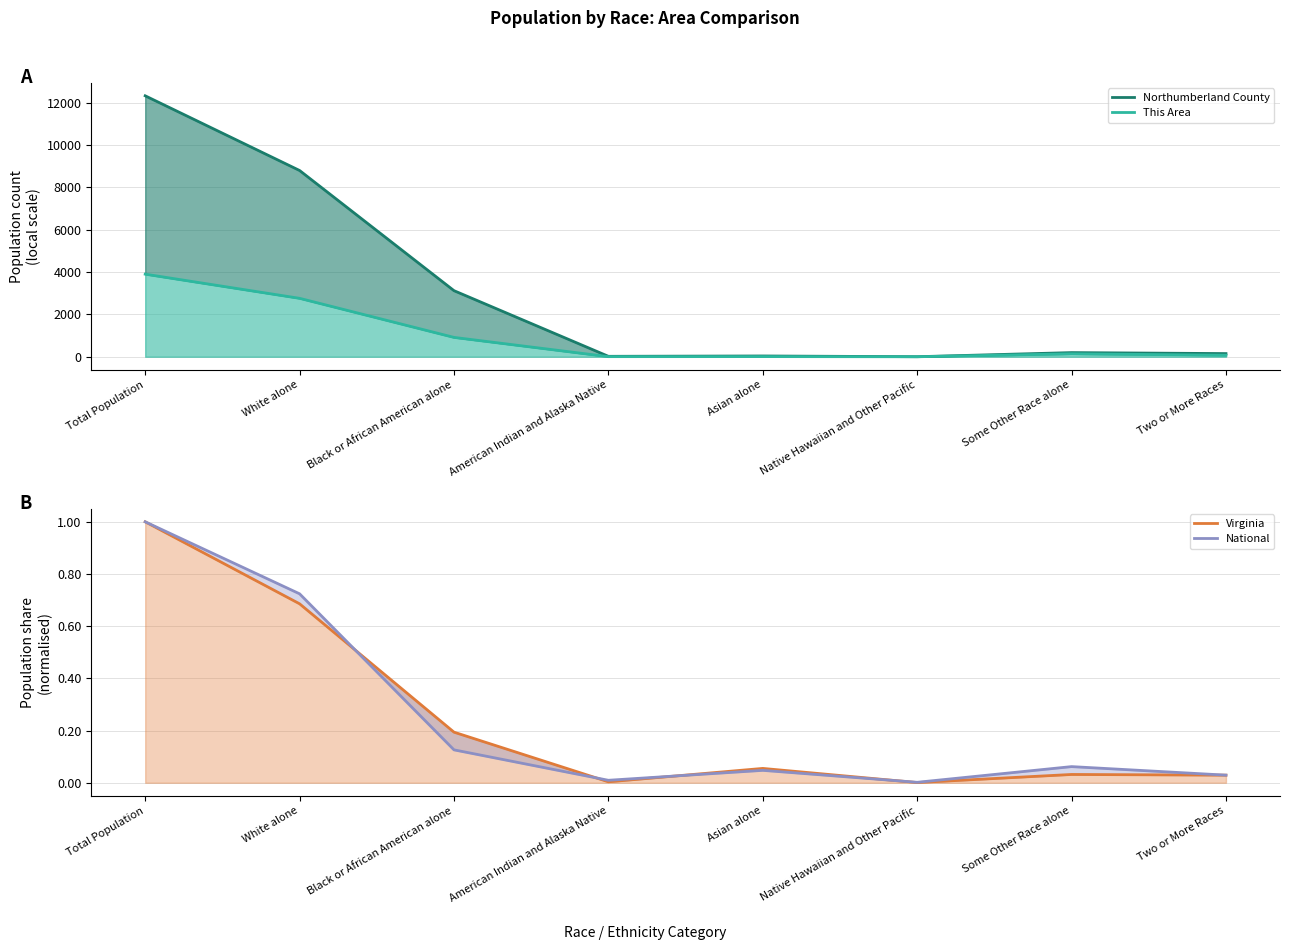

Where is the first local maximum for National?

Asian alone